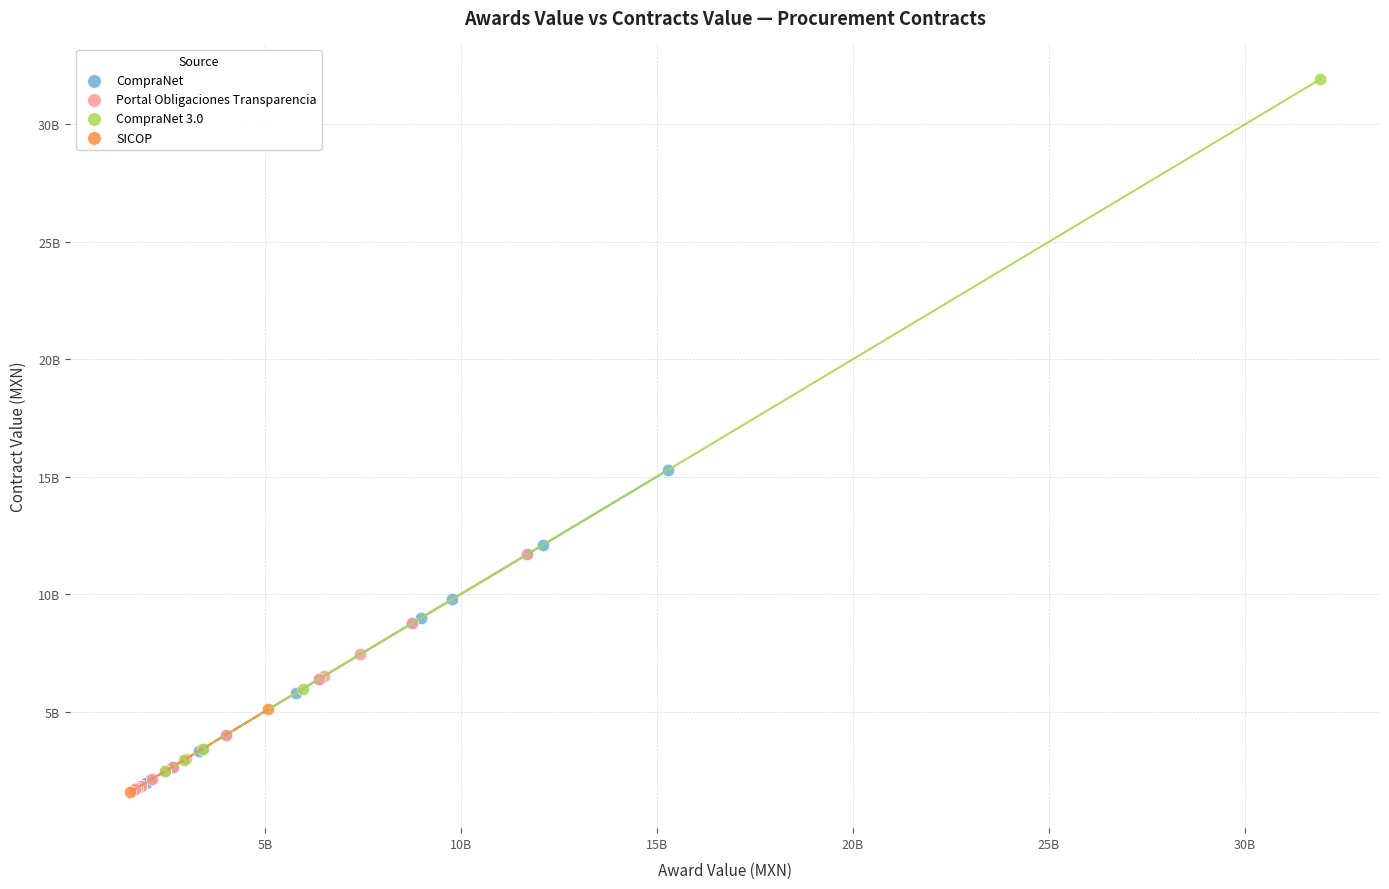

Which series contains the highest Y value?

CompraNet 3.0